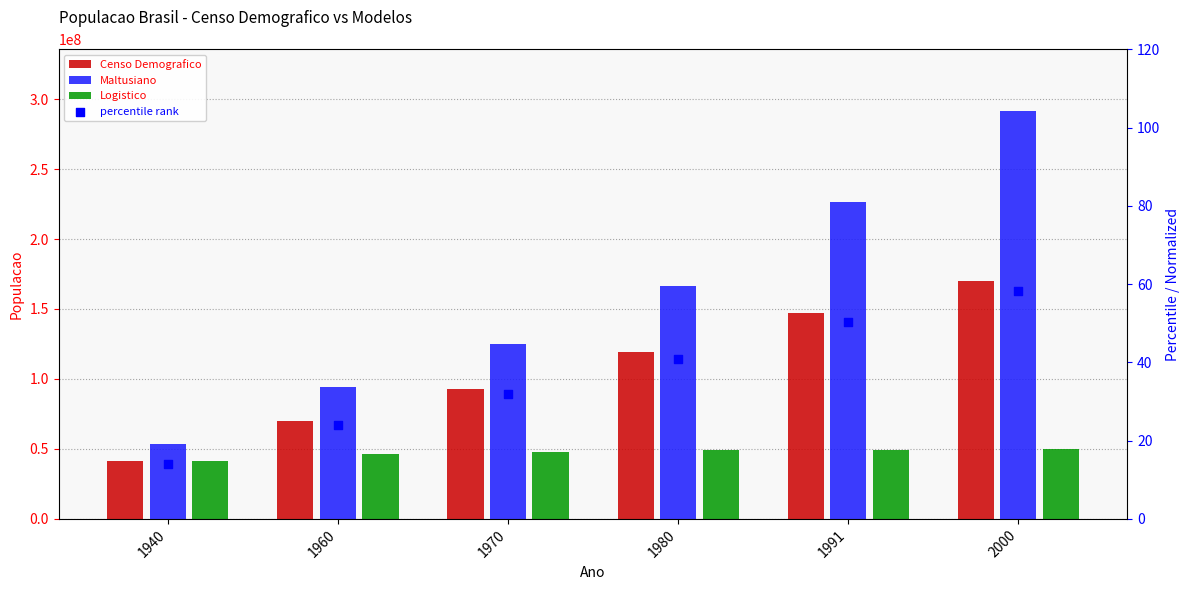

Which series has the largest Y range (max minus min)?

Maltusiano